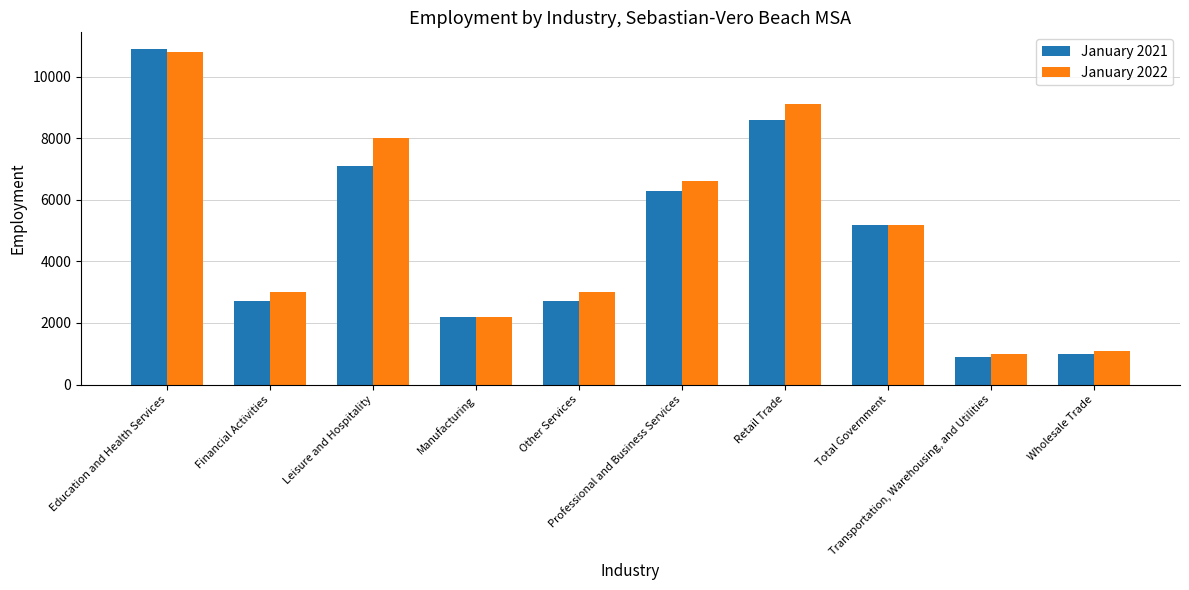

Rank the series by their average value, from lowest to highest.

January 2021, January 2022